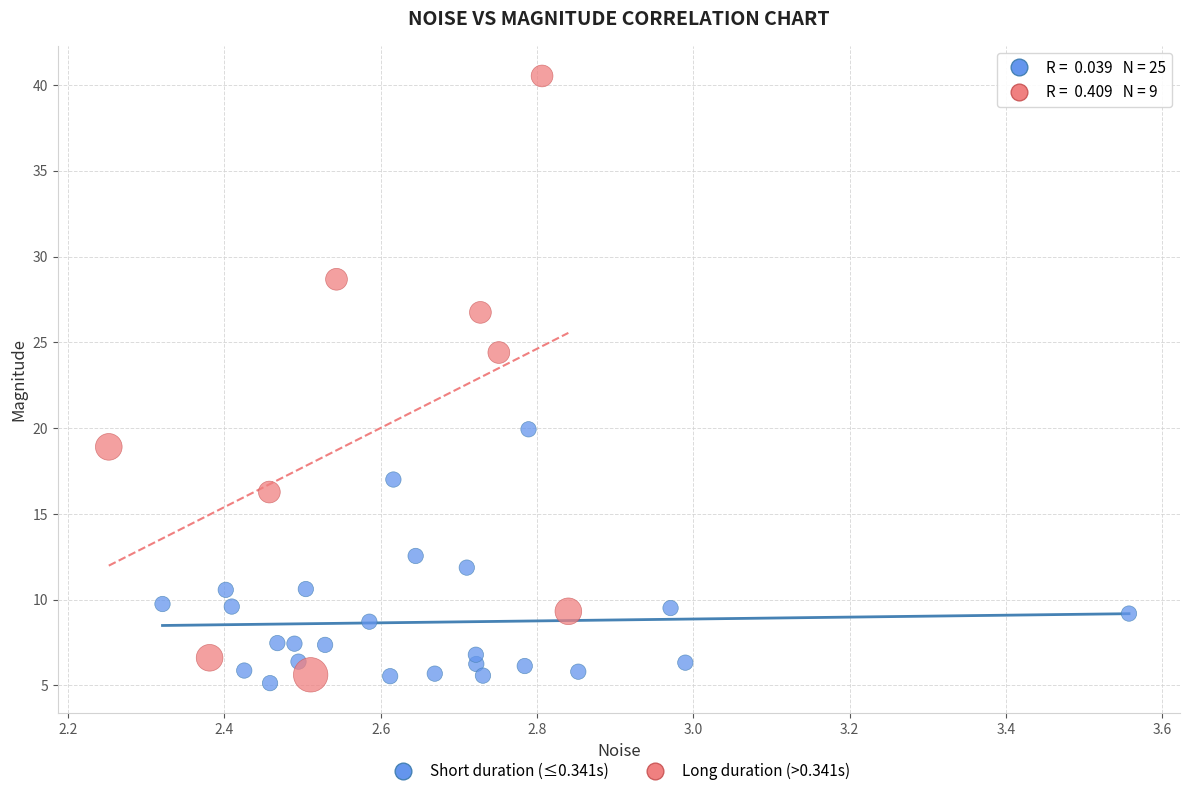

Which series reaches the maximum Y coordinate?

Long duration (>0.341s)